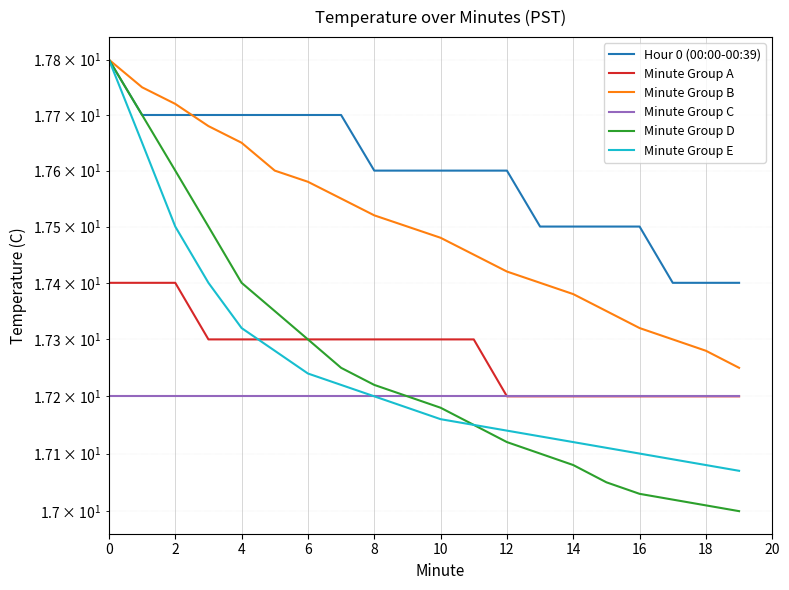

How many distinct data groups are displayed?

6